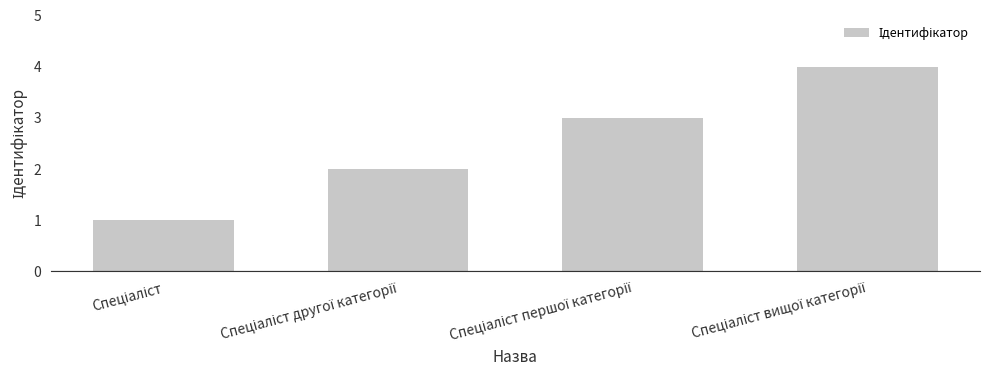

What is the greatest value displayed?

4